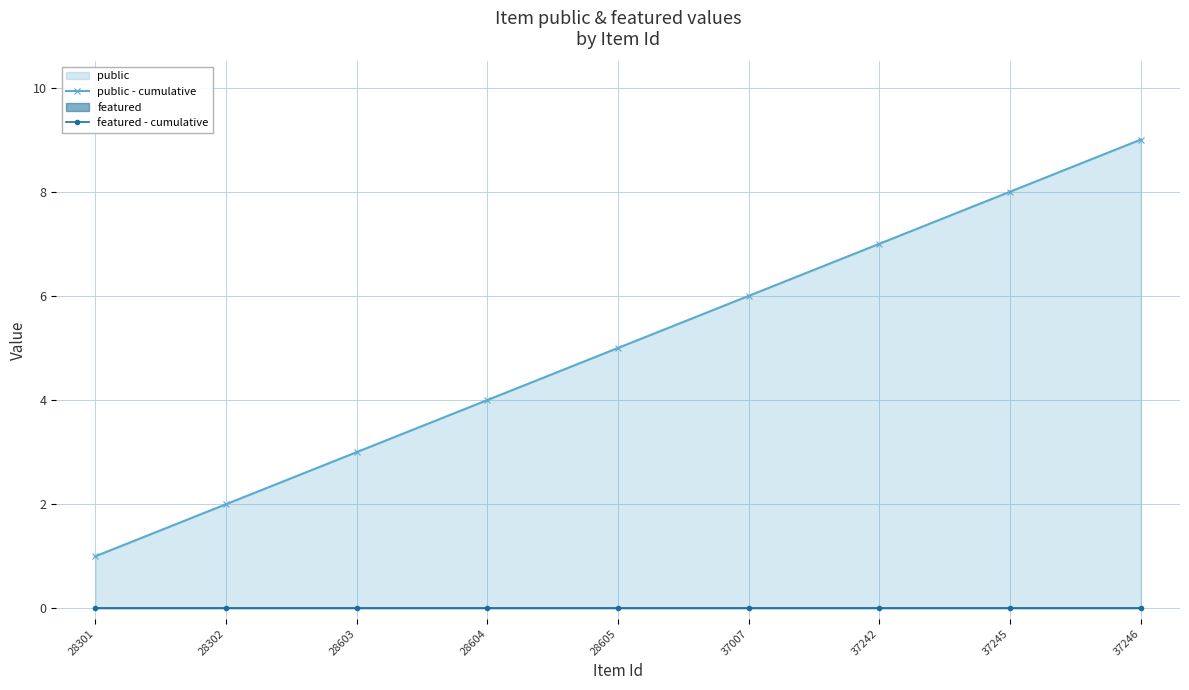

True or false: public - cumulative and featured - cumulative intersect in this chart.

False